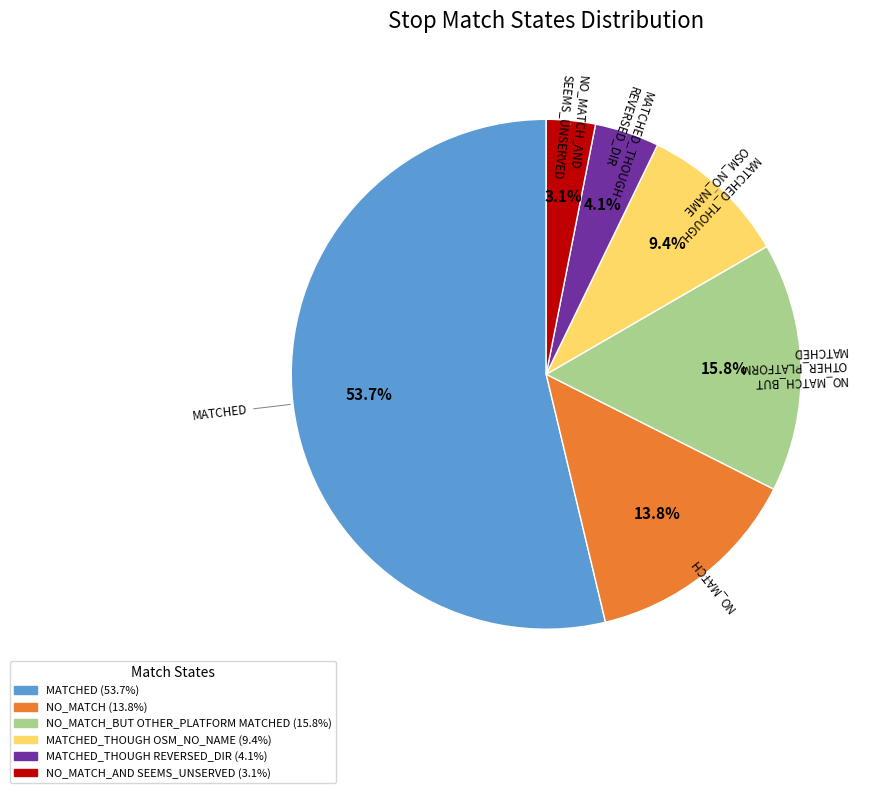

Is there any slice that represents more than half of the pie?

Yes